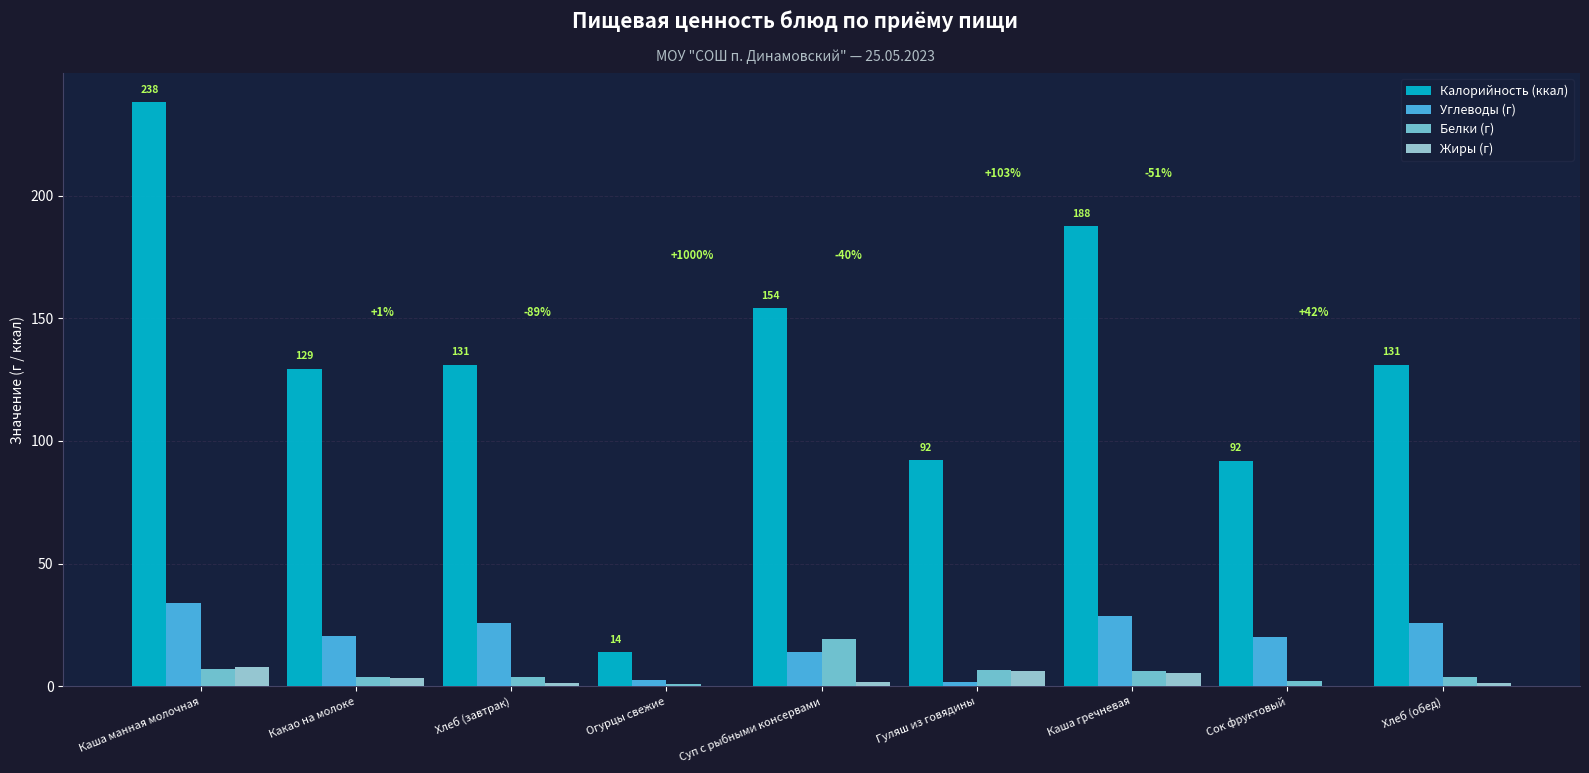

Between Какао на молоке and Каша гречневая, which series saw the biggest shift?

Калорийность (ккал)